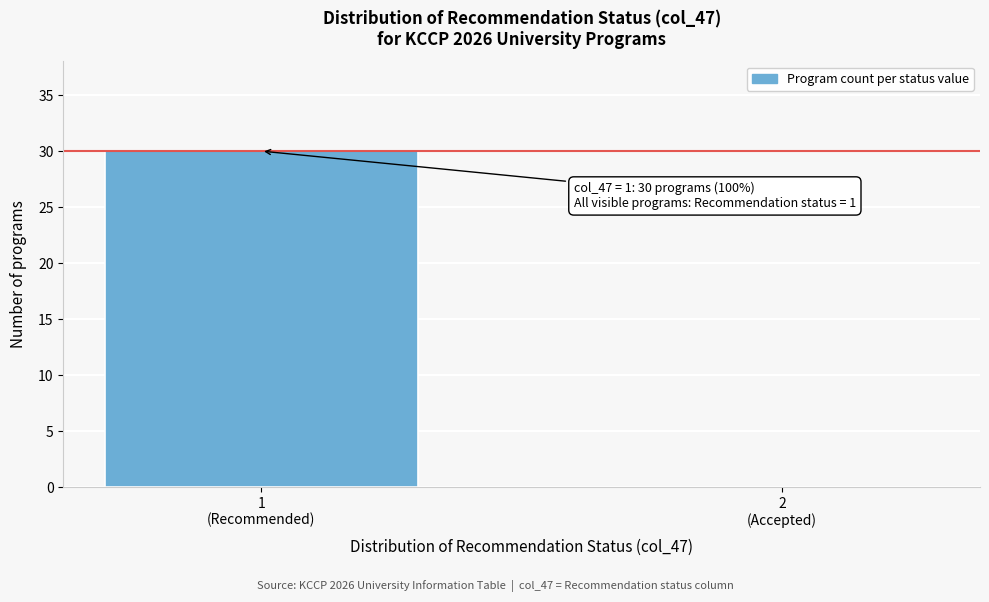

What is the sum of all values?

30